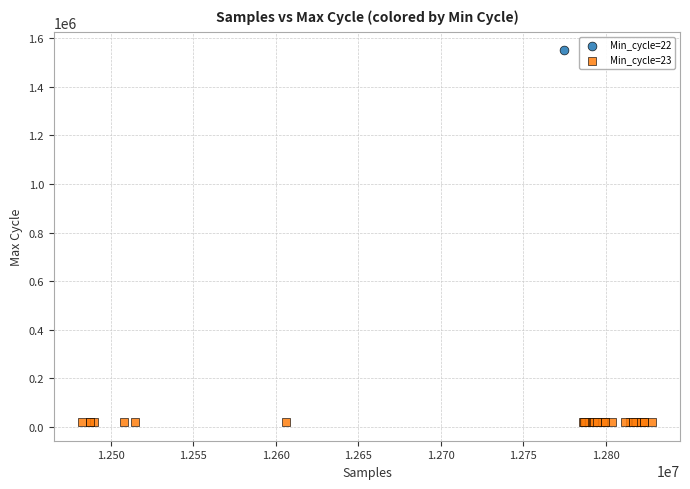

What are all the series names shown in the legend?

Min_cycle=22, Min_cycle=23